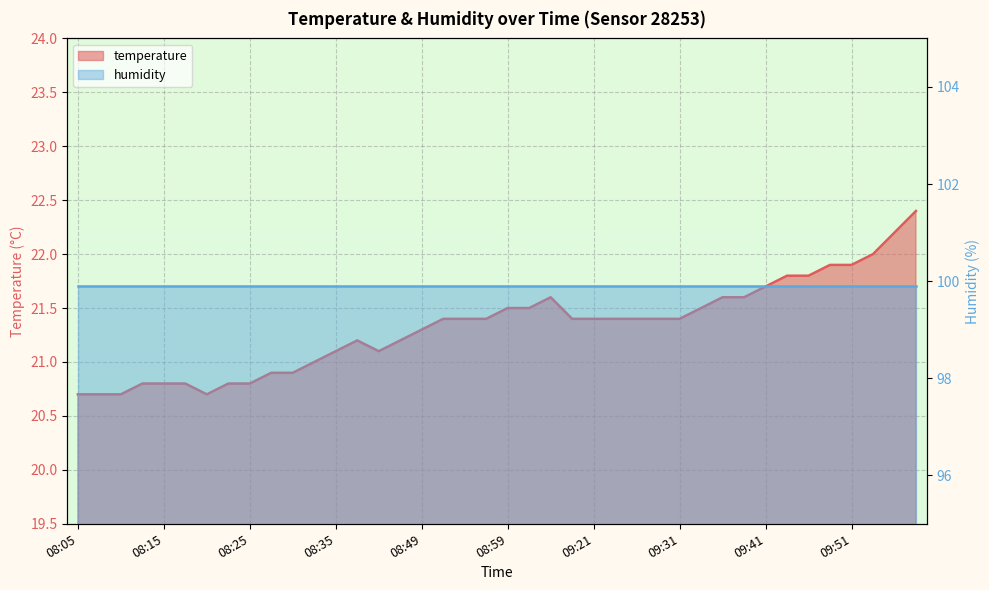

How many data points are above 21?

28